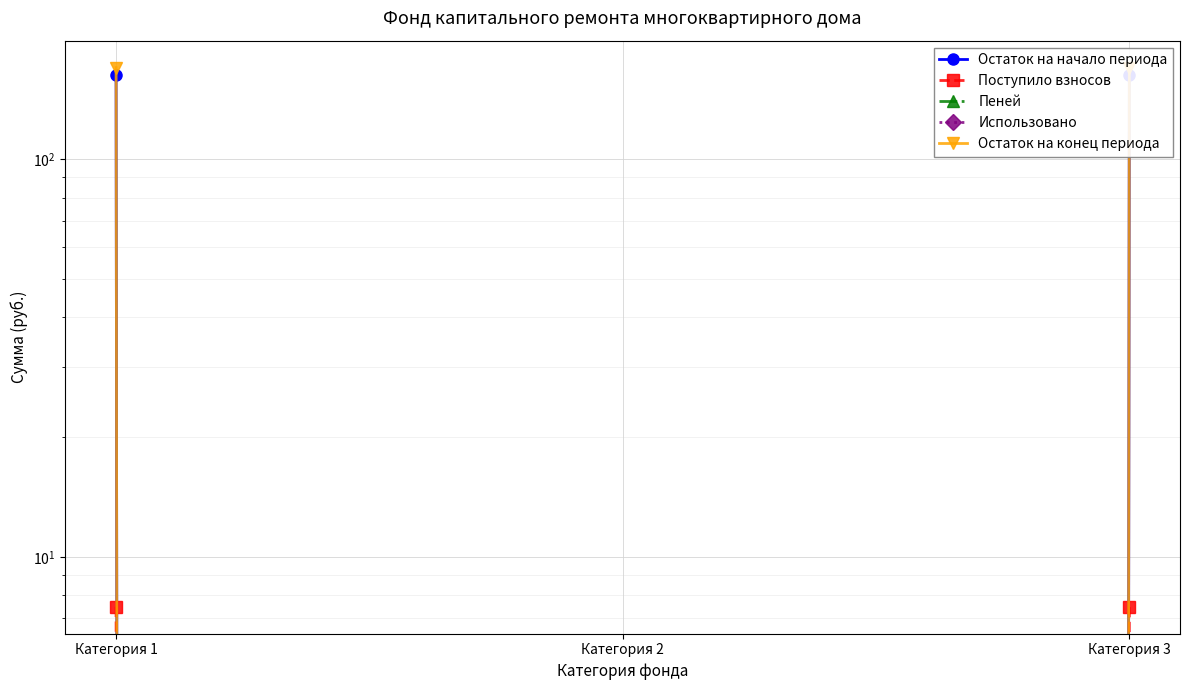

Which label corresponds to the largest value in the chart?

Категория 1